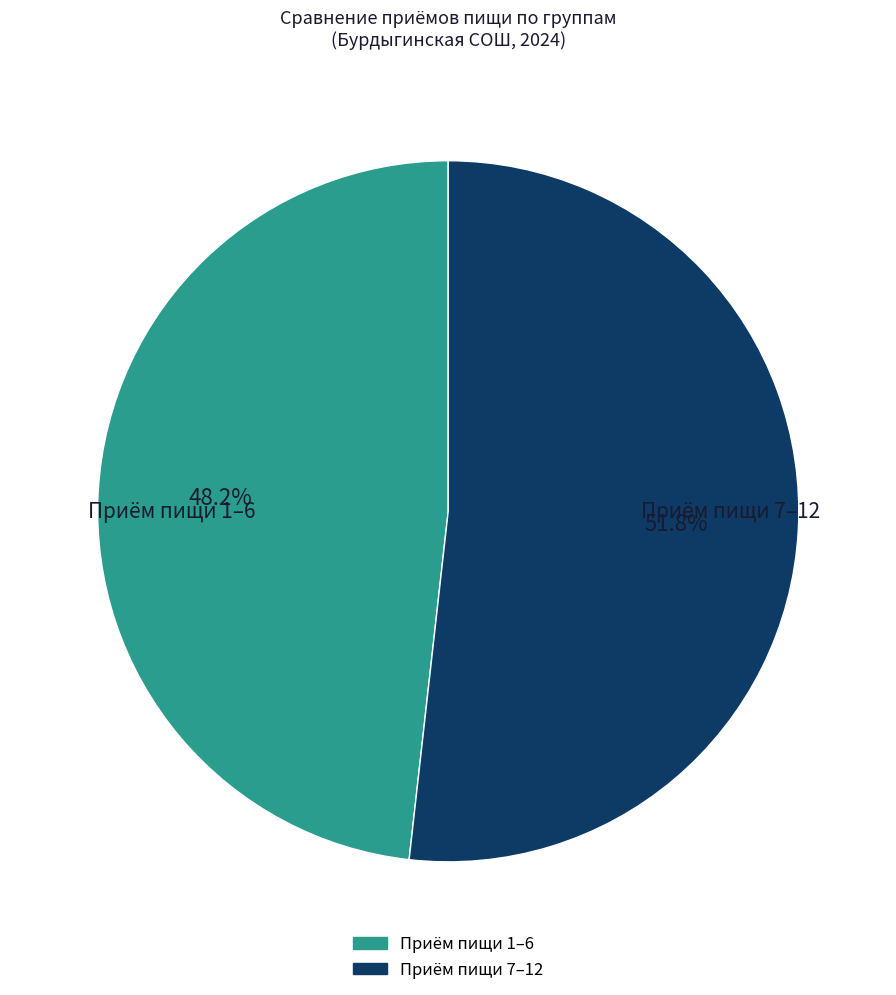

Is there any slice that represents more than half of the pie?

Yes